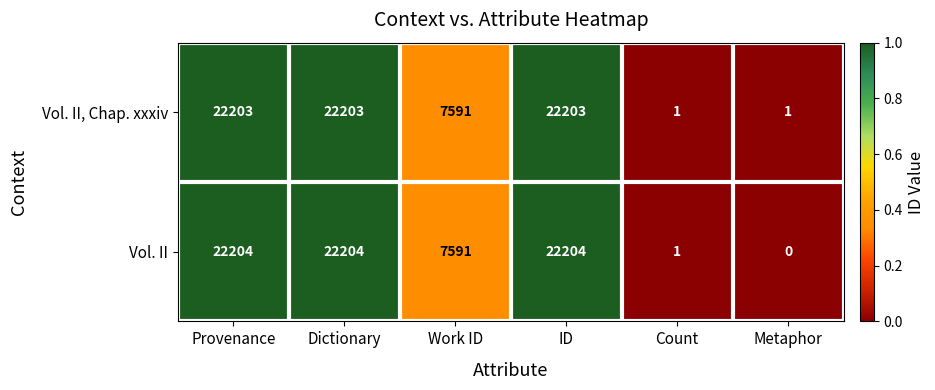

Rank the series by their average value, from highest to lowest.

Vol. II, Vol. II, Chap. xxxiv